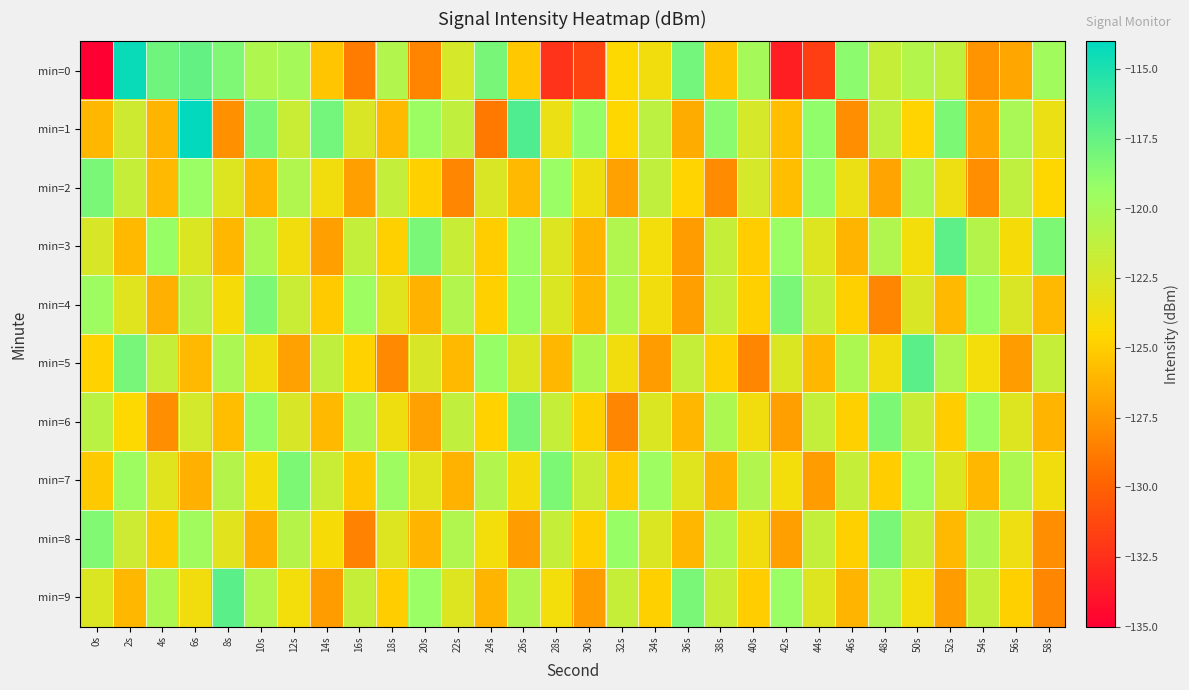

What is the difference between the highest and lowest values at 16s?

9.2